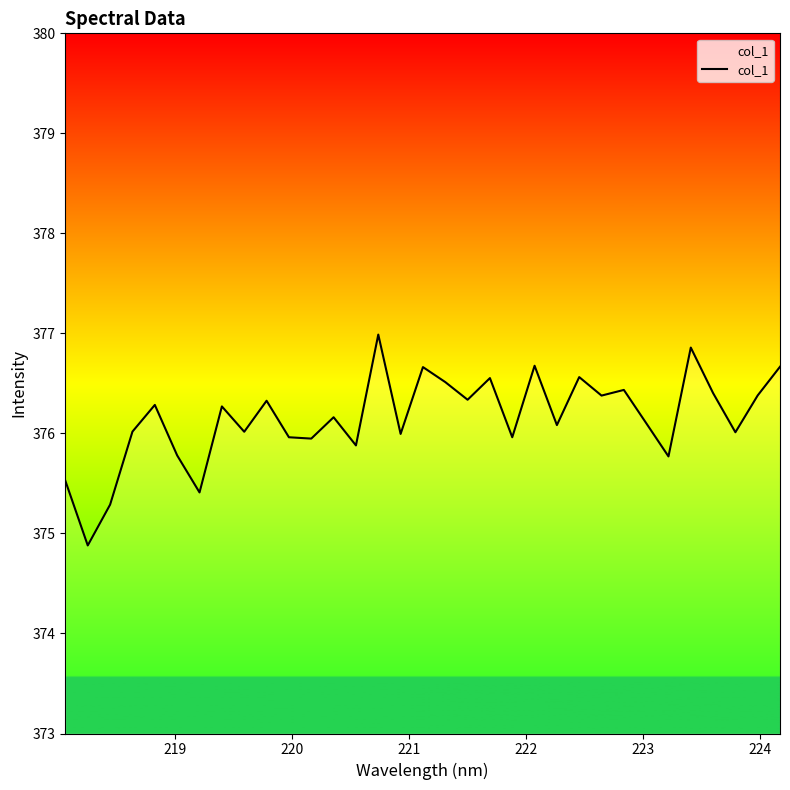

What is the maximum value shown in the chart?

377.0